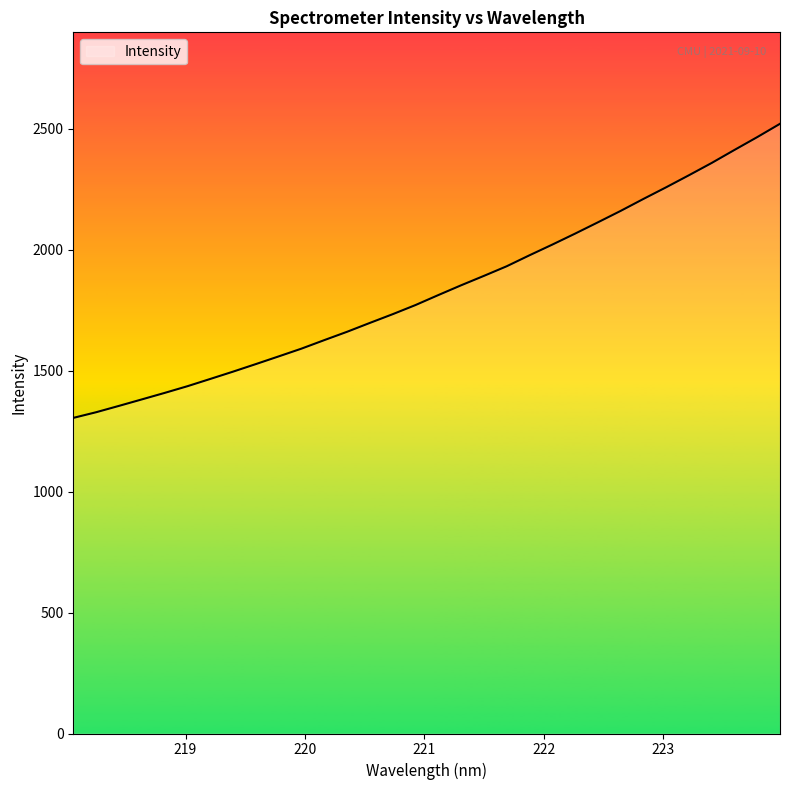

What is the maximum value shown in the chart?

2519.5